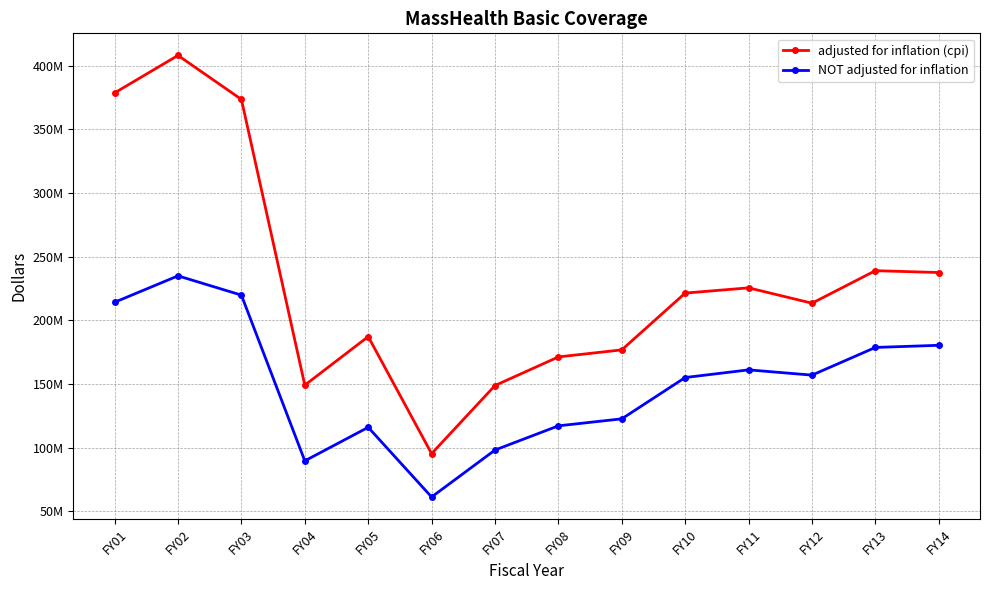

What are all the series names shown in the legend?

adjusted for inflation (cpi), NOT adjusted for inflation